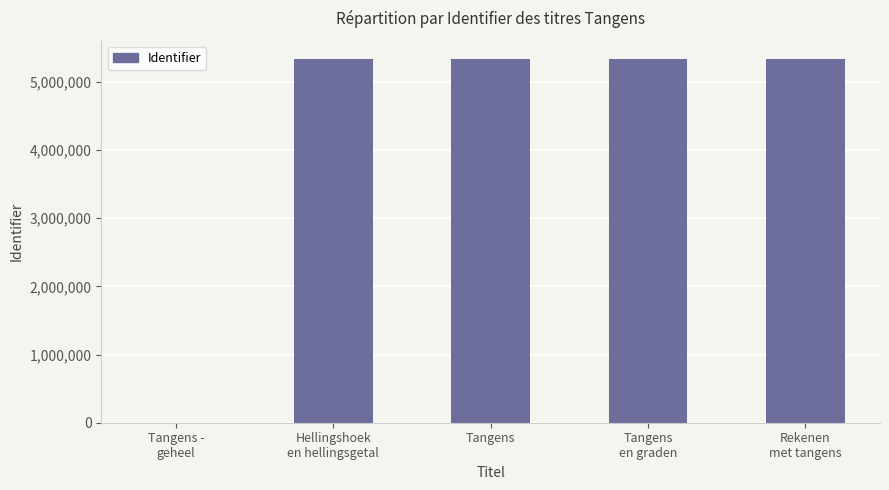

What is the sum of all values?

21347976